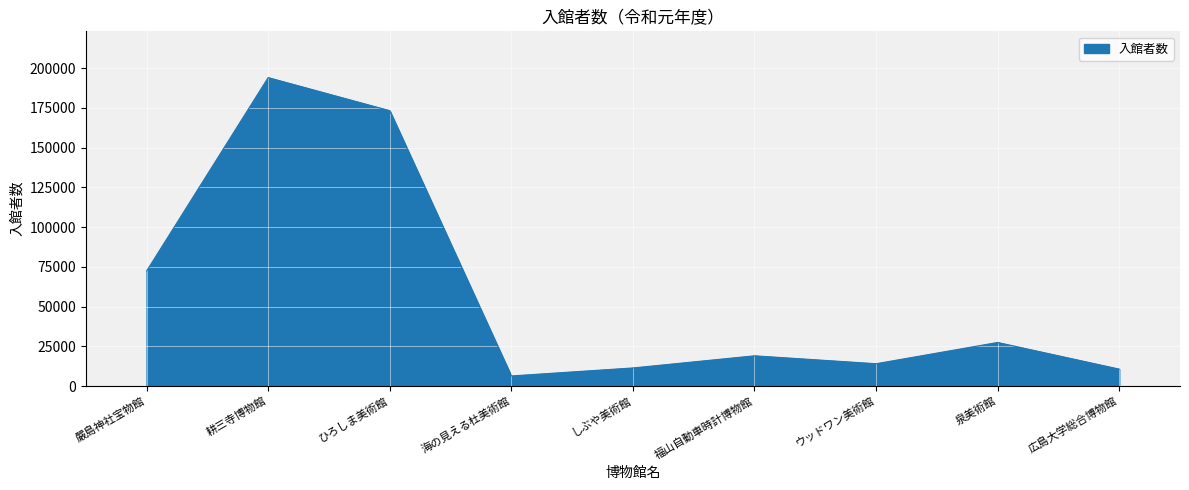

What is the difference between the maximum and minimum values?

187759